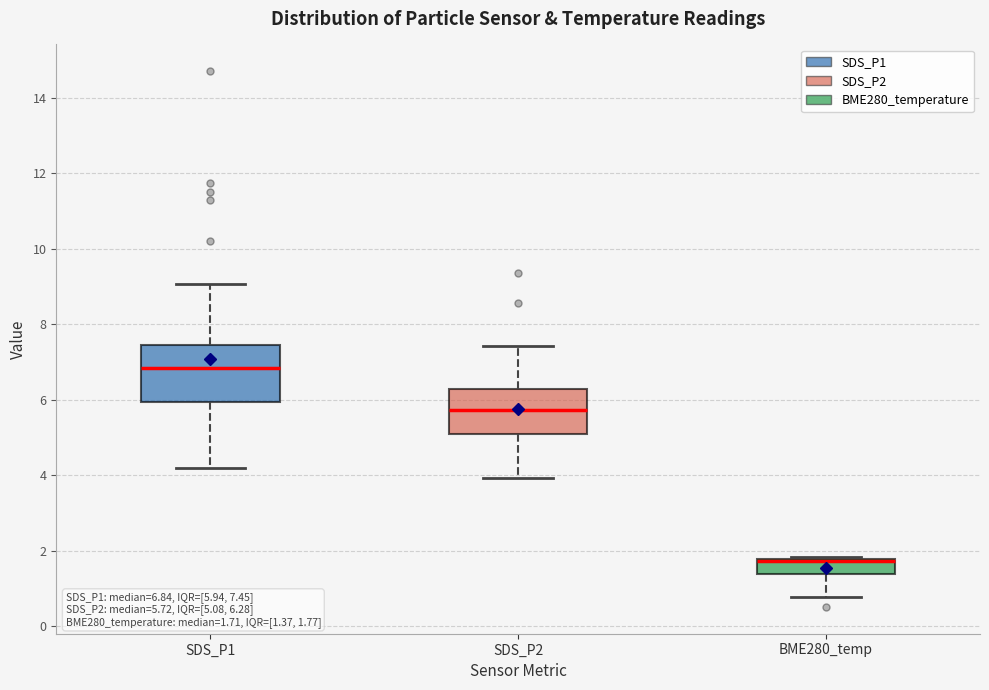

Comparing the boxes themselves (not the whiskers), which one is the tallest?

SDS_P1